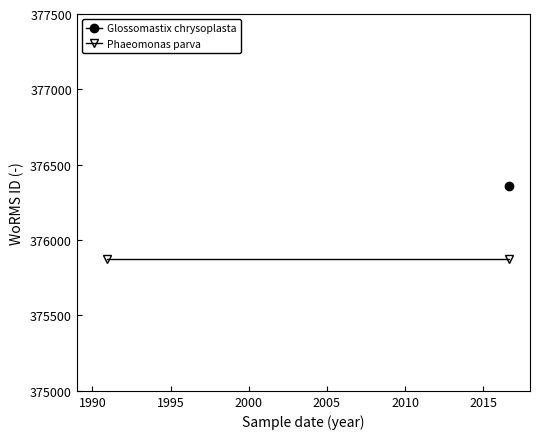

What is the greatest value displayed?

376357